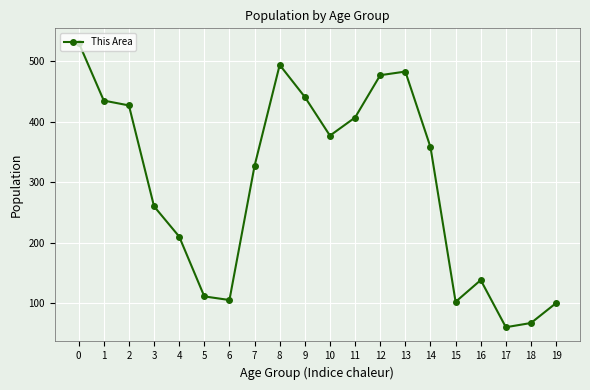

True or false: the data has more than 0 interior local peaks.

True